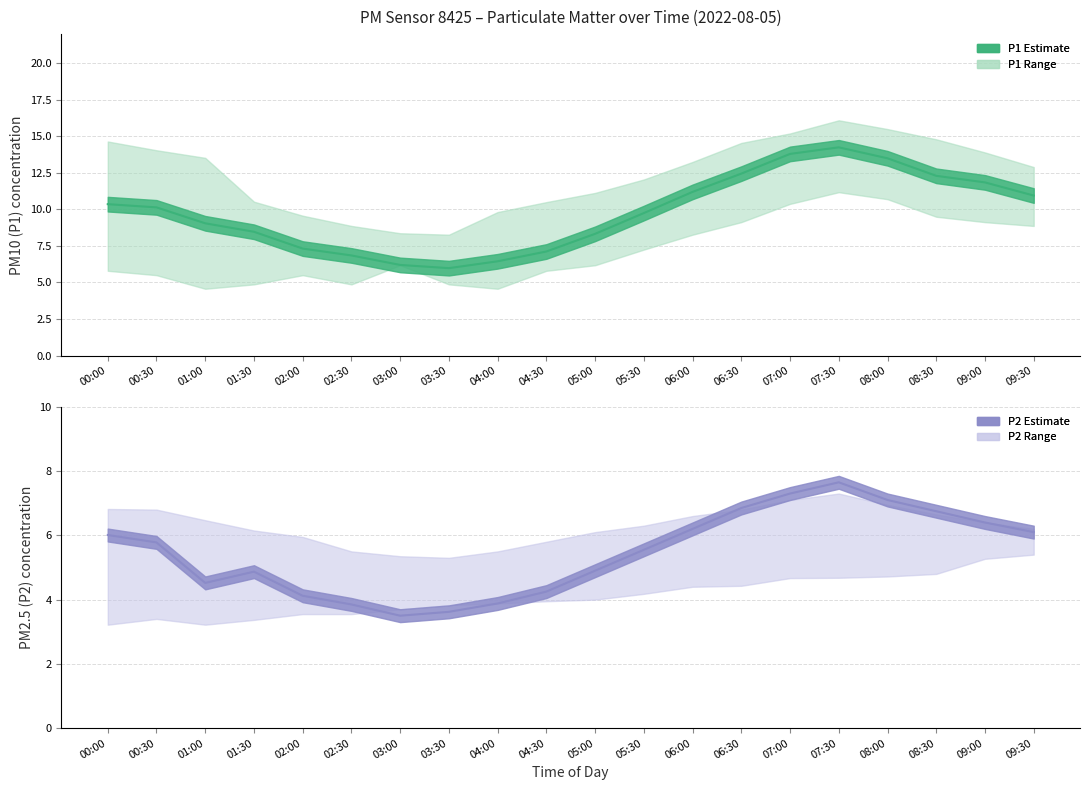

Rank the series by their maximum value, from lowest to highest.

P2, P1